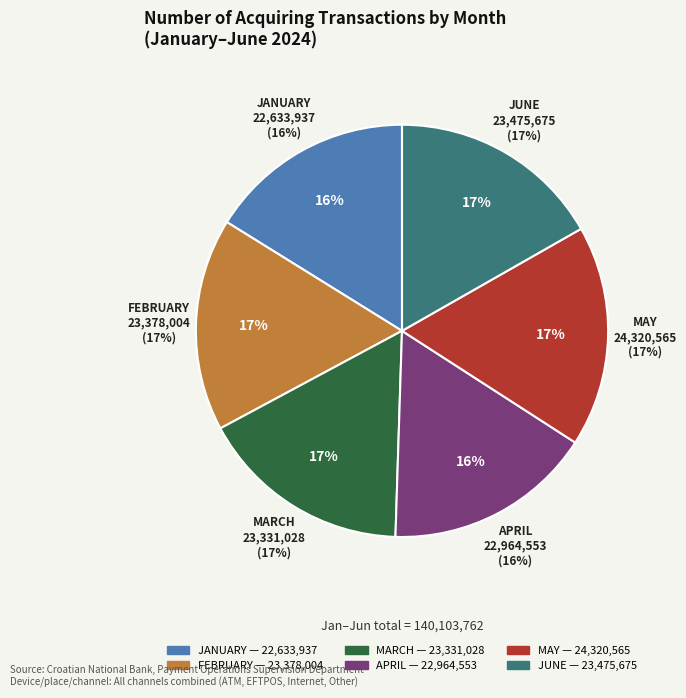

Does MAY account for over 50% of the chart?

No